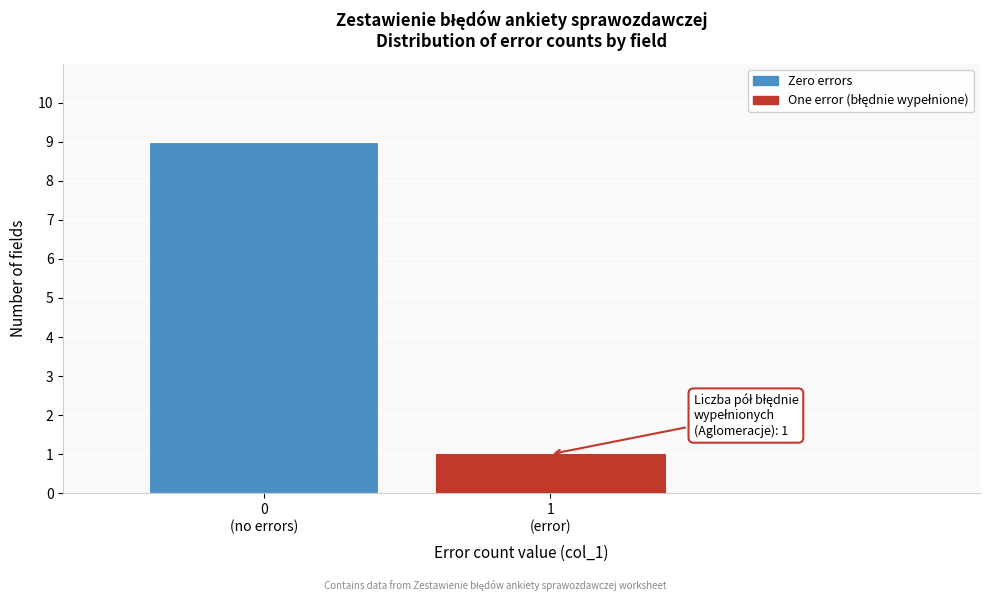

Reading right to left, extract all data points from this chart.

1	9